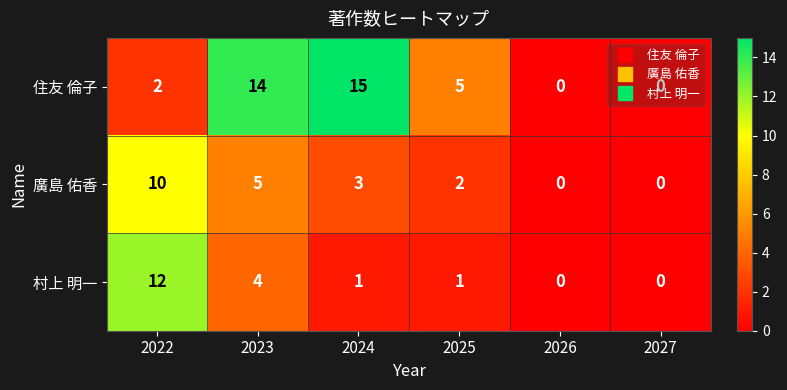

What is the average value of the 住友 倫子 series?

6